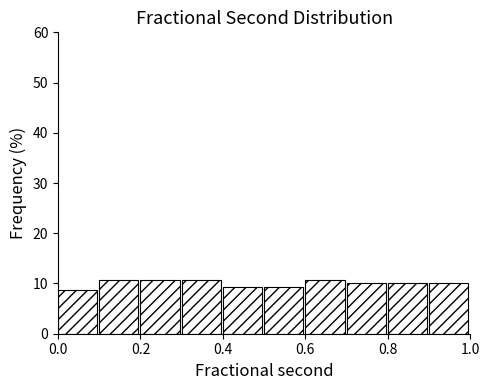

What is the height of the bar covering 0.2 to 0.3 on the x-axis? The values are not printed on the chart, so give them approximately, as read against the axis.

11